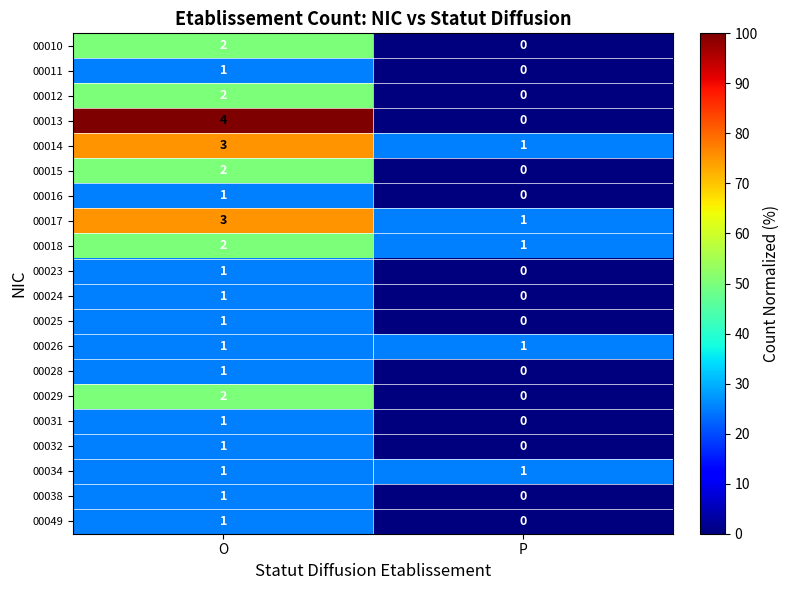

The 00049 series shows 0 at O. True or false?

False